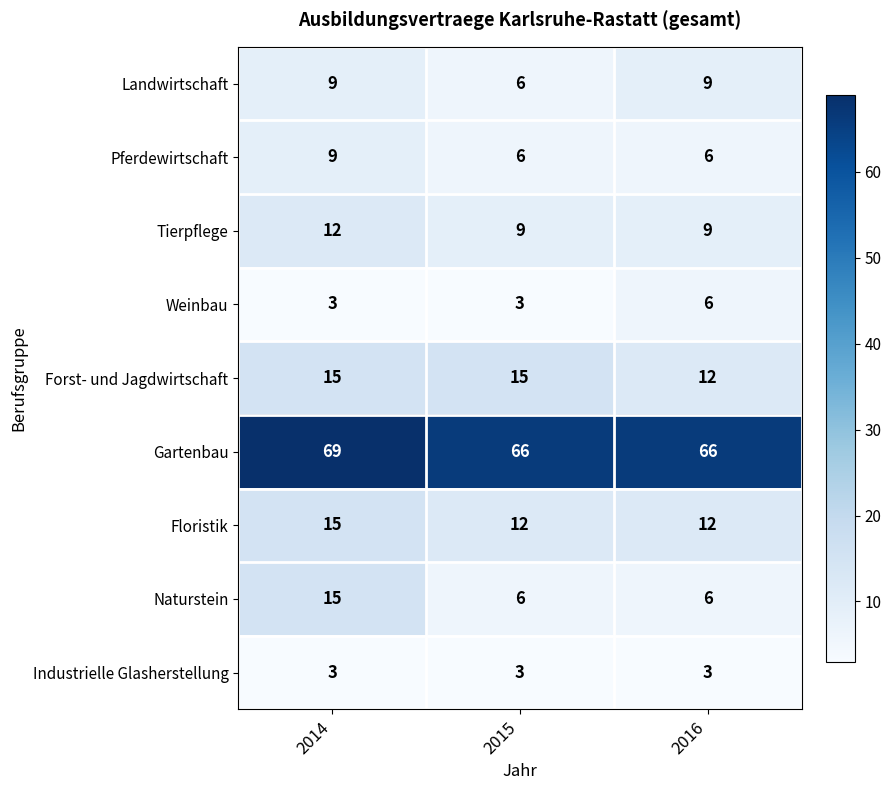

At which category is the sum across all series the highest?

2014